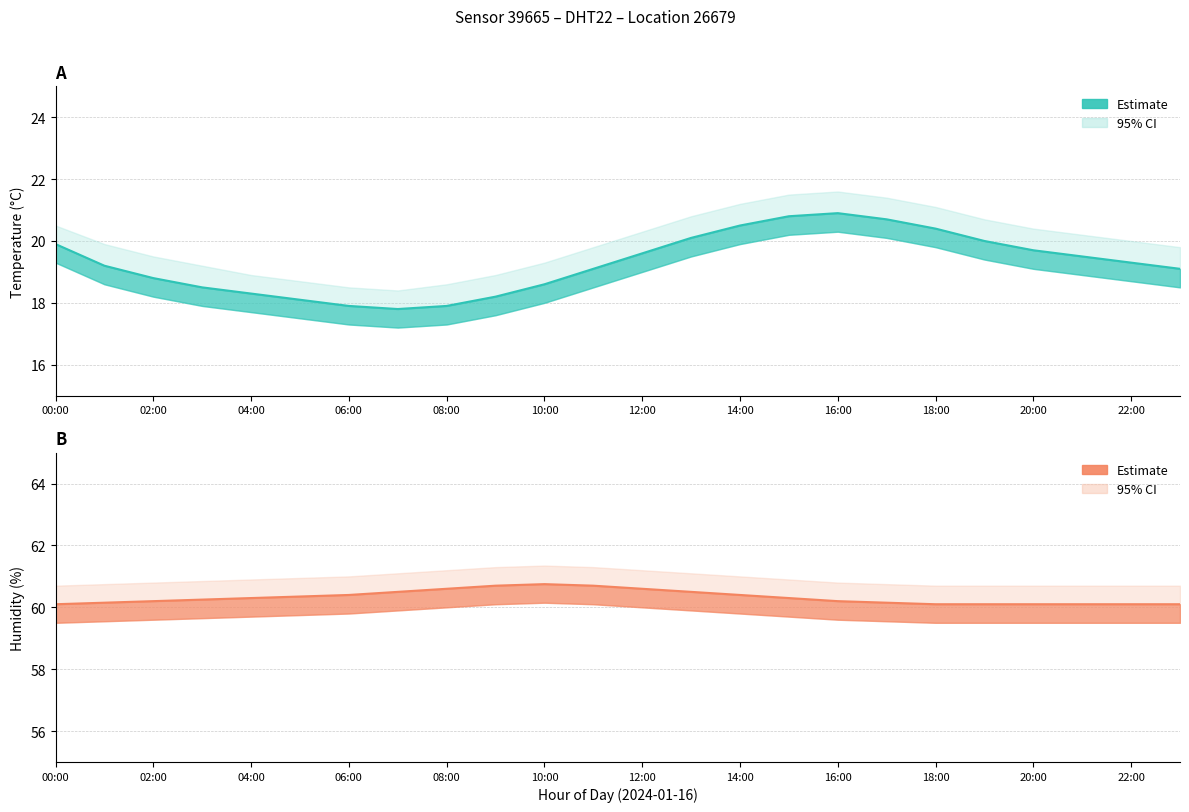

At which category does temperature_upper reach its first local valley?

07:00